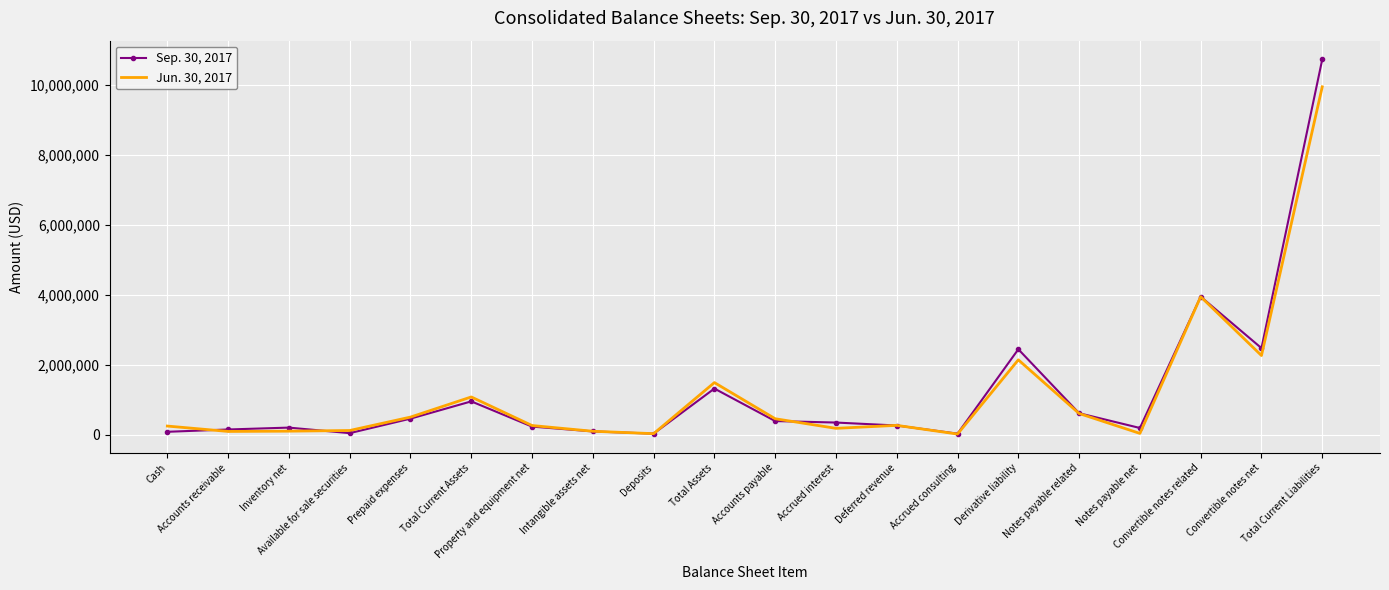

The value of Sep. 30, 2017 at Total Current Liabilities is 16341431. True or false?

False